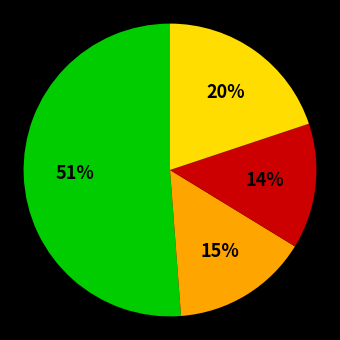

Does any single category account for the majority?

Yes